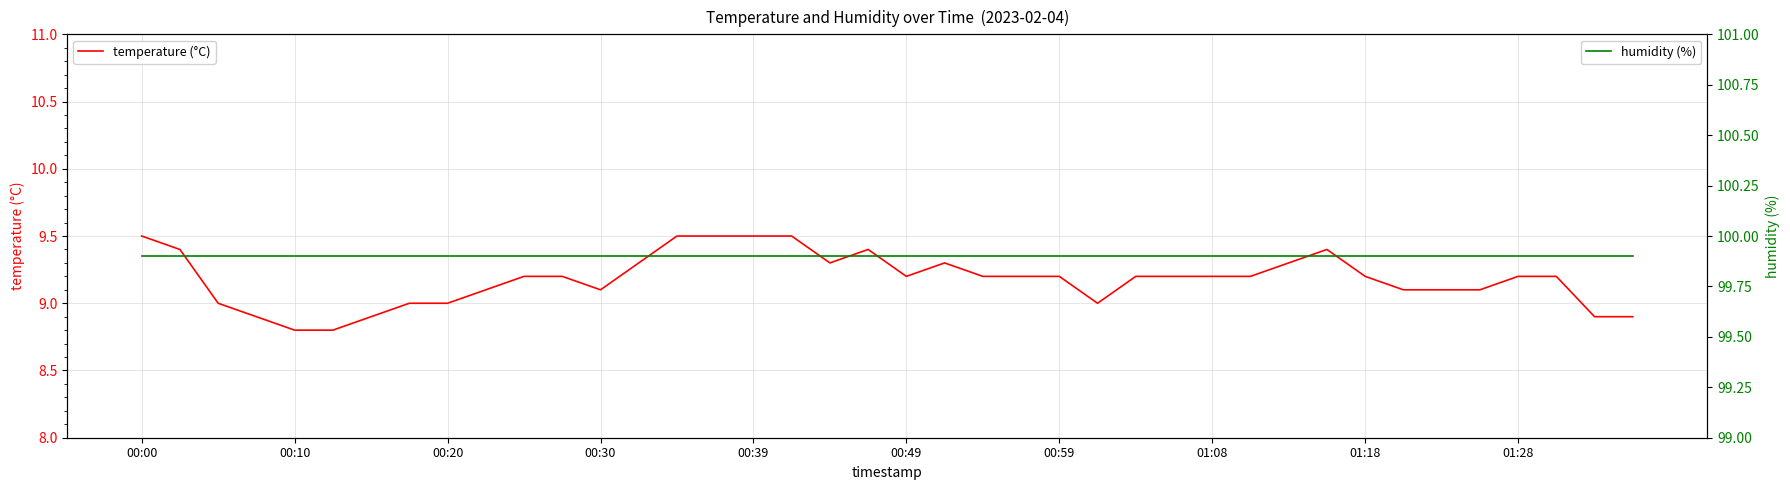

Which series has the largest range (max minus min)?

temperature (°C)